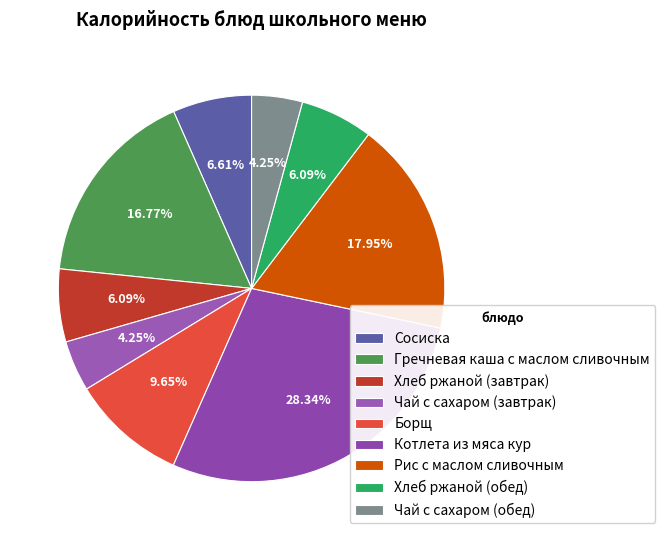

The Сосиска slice represents 7% of the pie. True or false?

True